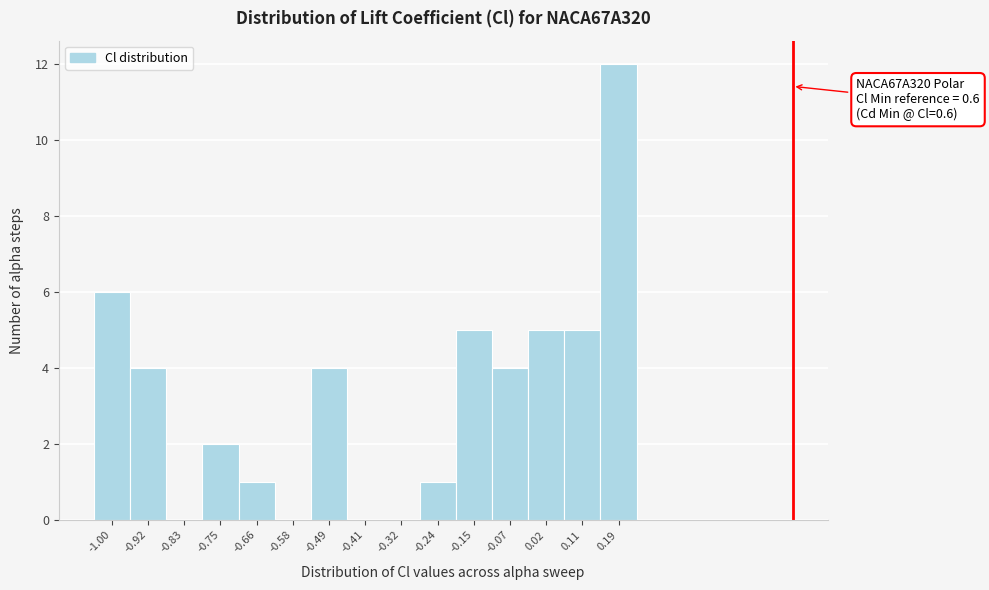

Which range on the x-axis has the tallest bar?

0.15 to 0.23